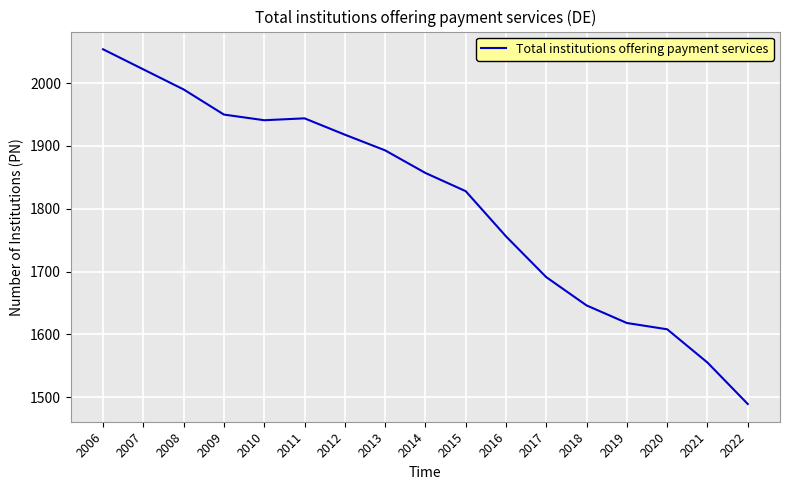

How many values are below 1857?

8